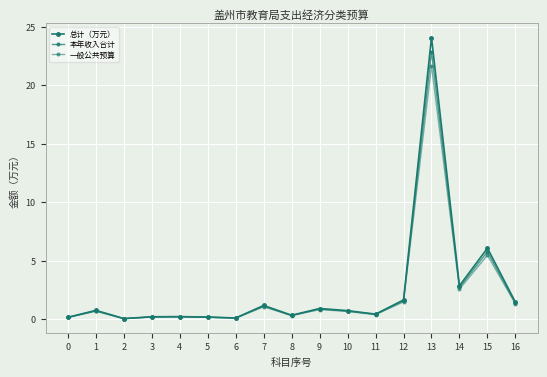

Between 10 and 6, which is larger?

10